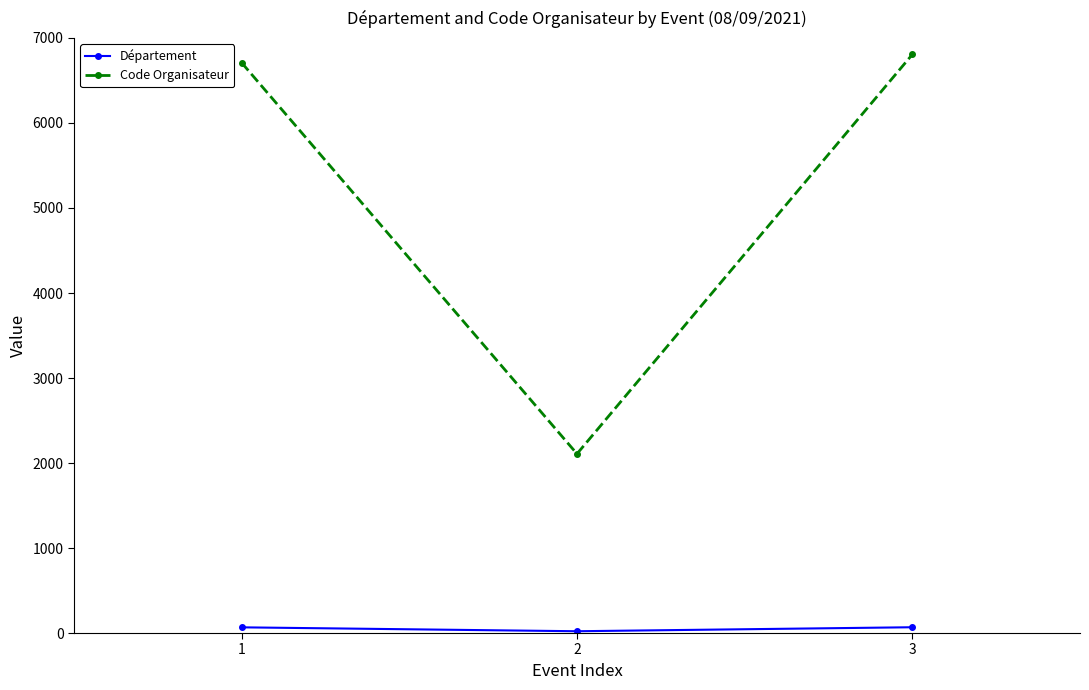

Which series has the largest range (max minus min)?

Code Organisateur